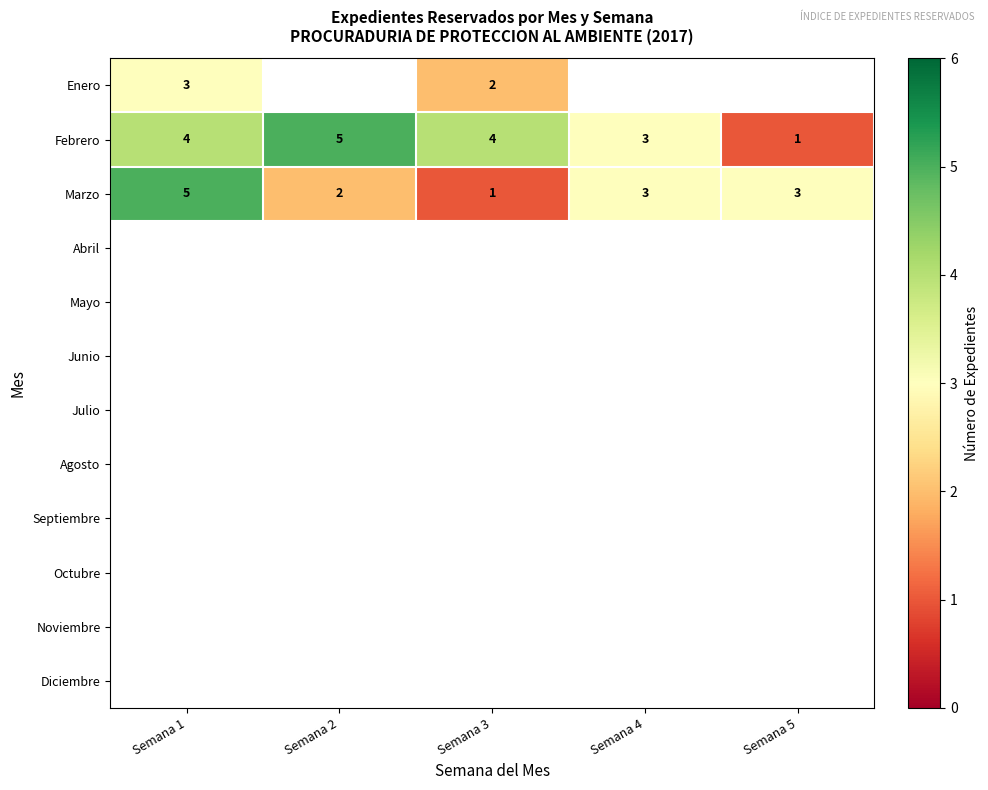

What is the highest value of the Marzo series?

5